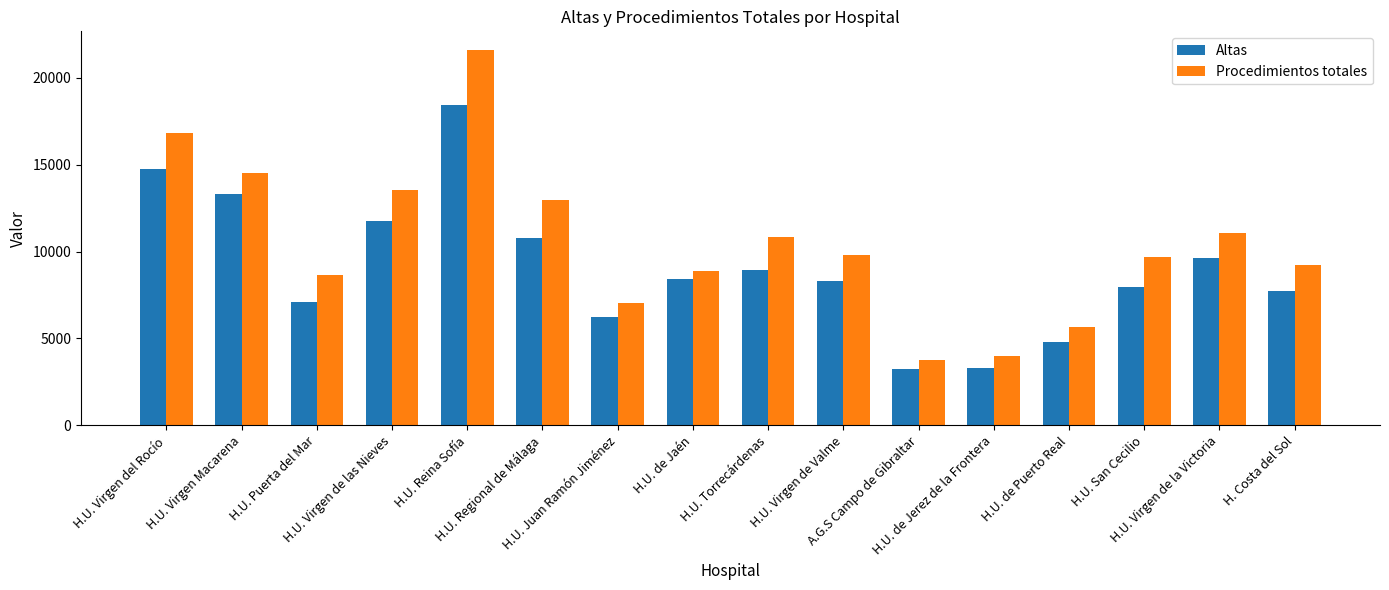

Read the Altas value at H.U. Torrecárdenas, to the nearest 50.

8950